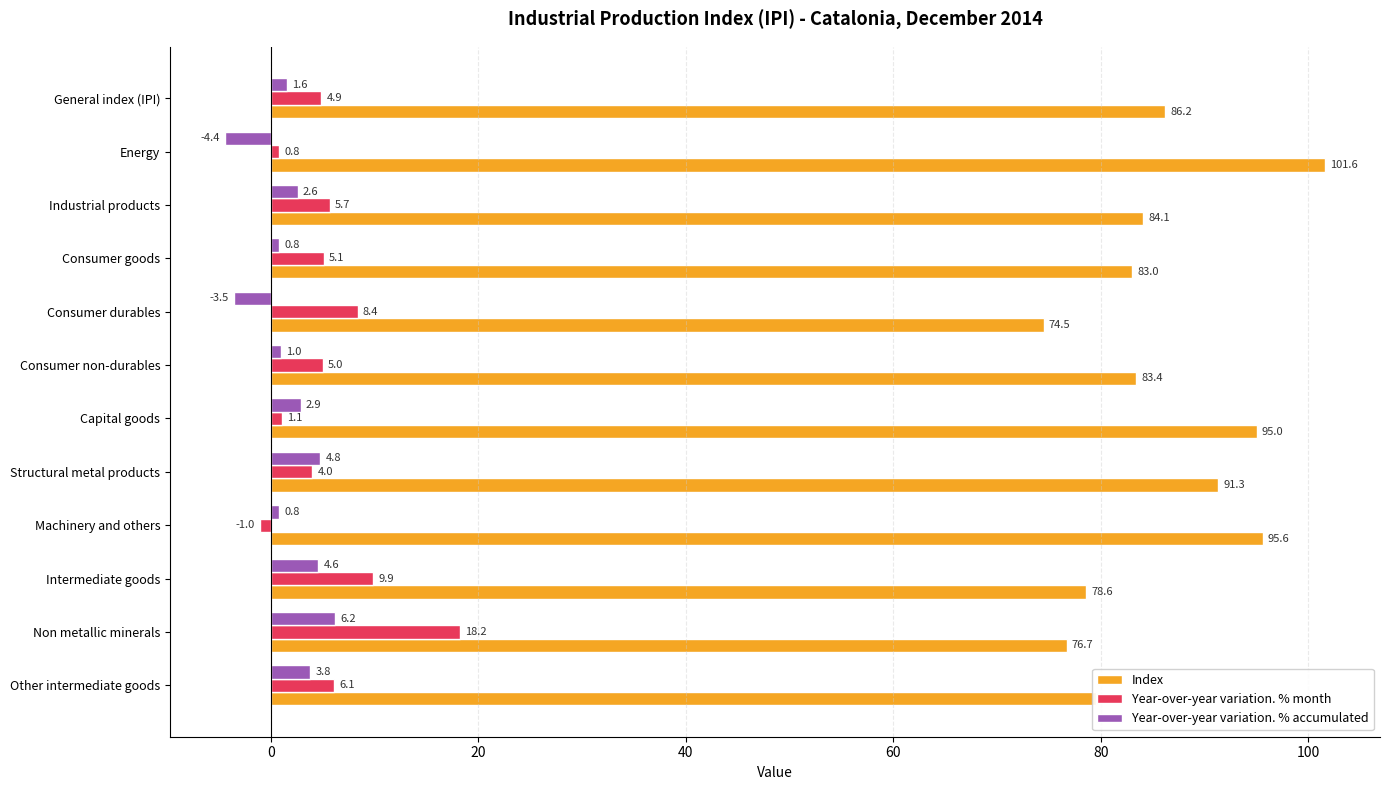

How many data points in Index are above 84?

6